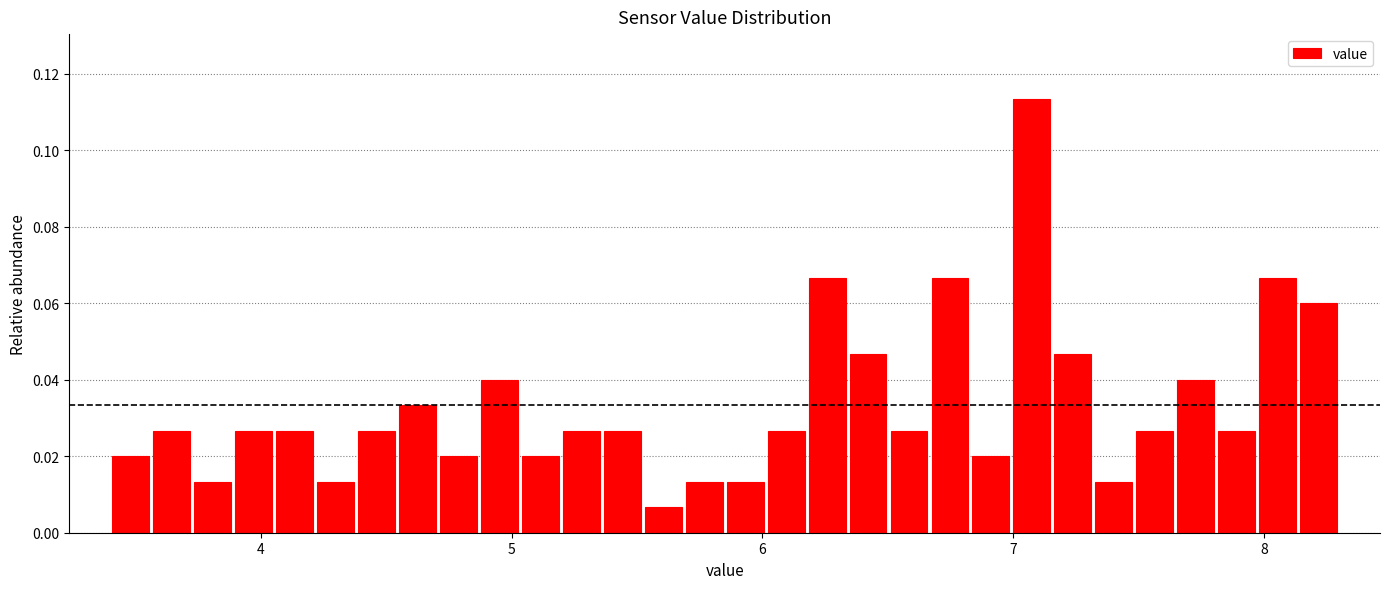

Around what value on the x-axis is the tallest bar? Give the approximate position of its centre, as read against the axis.

7.1